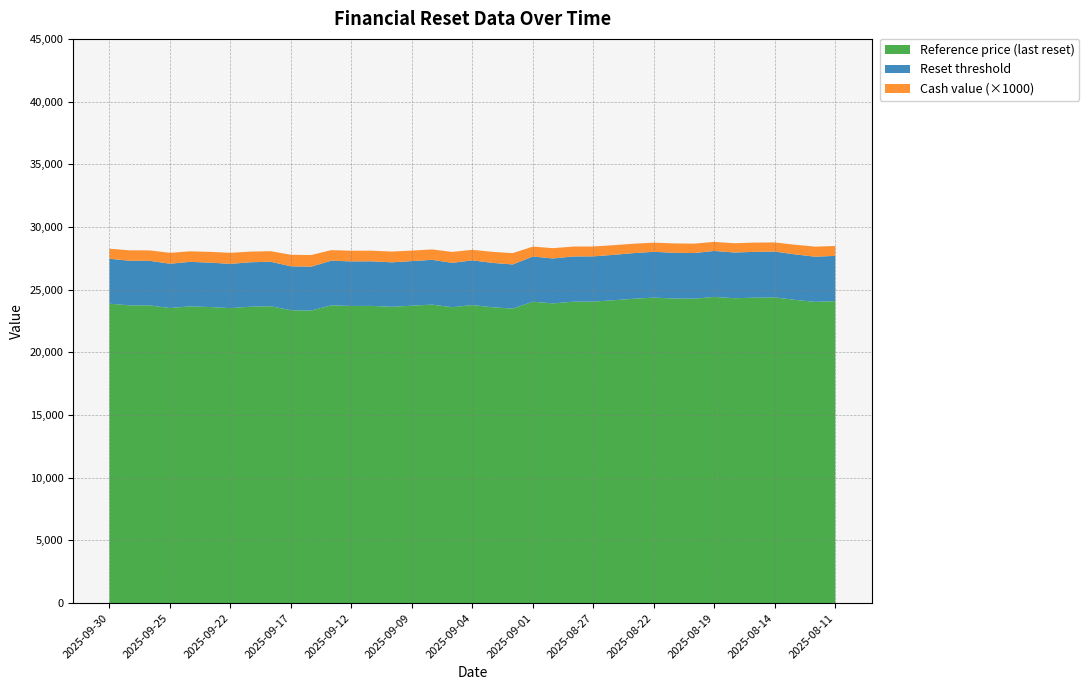

Reading left to right, list all the values displayed in this chart.

Reset threshold: 27462.8	27306.8	27300.4	27065.1	27216.8	27153.0	27056.1	27185.3	27225.7	26863.1	26828.6	27311.2	27252.9	27259.2	27177.9	27276.2	27378.2	27136.5	27335.9	27134.0	27010.4	27642.9	27487.5	27645.9	27653.1	27775.8	27914.1	28017.6	27937.3	27918.5	28086.5	27962.0	28013.2	28034.1	27813.4	27628.5	27693.5
Reference price (last reset): 23880.7	23745.1	23739.5	23534.8	23666.8	23611.3	23527.0	23639.4	23674.5	23359.2	23329.2	23748.9	23698.2	23703.7	23633.0	23718.5	23807.1	23597.0	23770.3	23594.8	23487.3	24037.3	23902.2	24039.9	24046.2	24152.9	24273.1	24363.1	24293.3	24277.0	24423.1	24314.8	24359.3	24377.5	24185.6	24024.8	24081.3
Cash value: 0.8	0.8	0.8	0.9	0.8	0.9	0.9	0.8	0.8	0.9	0.9	0.8	0.8	0.8	0.9	0.8	0.8	0.9	0.8	0.9	0.9	0.8	0.8	0.8	0.8	0.8	0.8	0.7	0.8	0.8	0.7	0.7	0.7	0.7	0.8	0.8	0.8